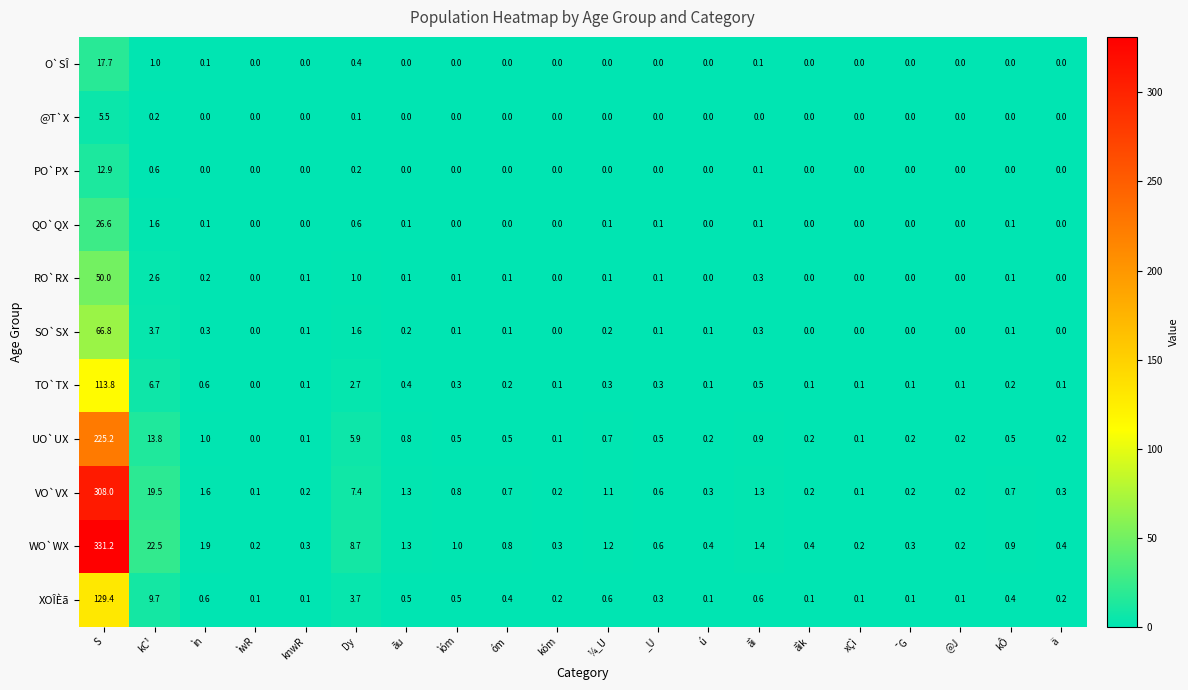

What is the spread (max minus min) of values at knwR?

0.3